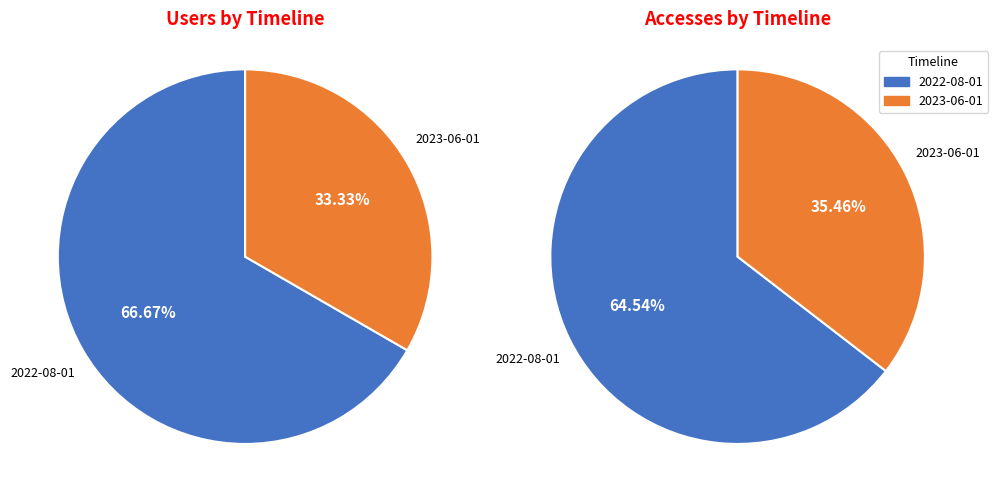

Rank the categories by value from lowest to highest.

2023-06-01, 2022-08-01